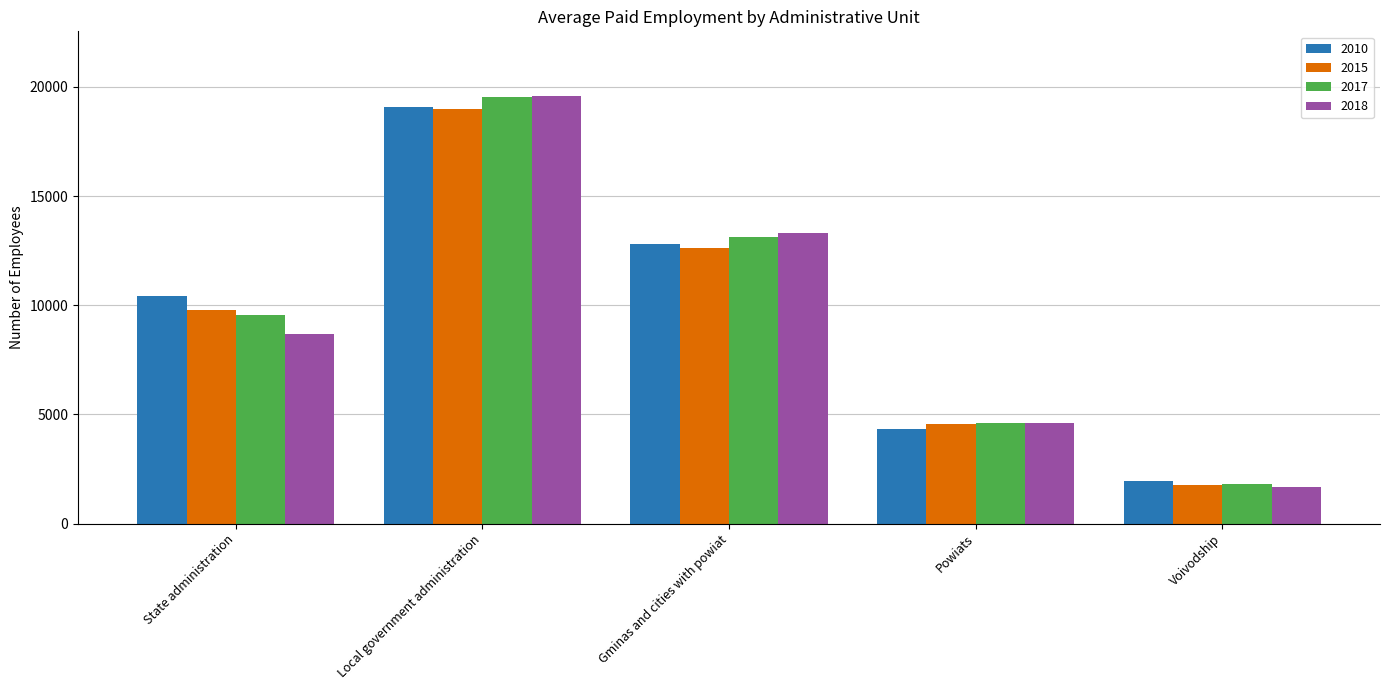

What is the sum of all 2017 values?

48625